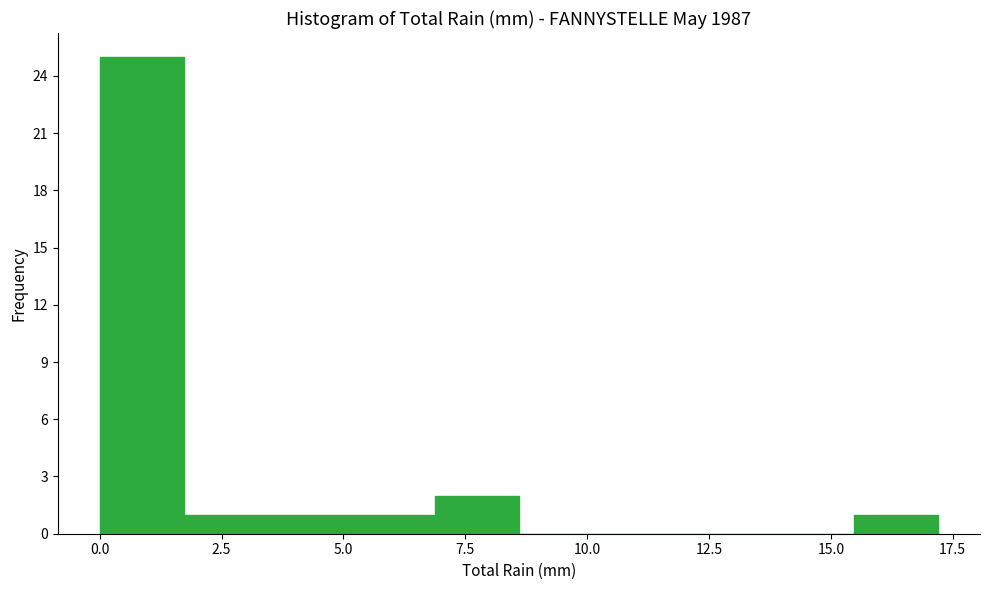

Around what value on the x-axis is the tallest bar? Give the approximate position of its centre, as read against the axis.

1.0